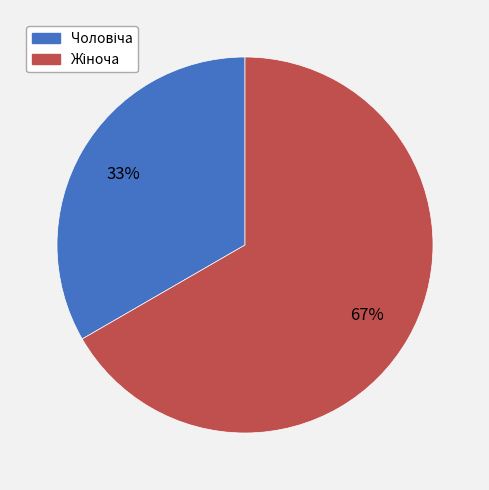

Is there any slice that represents more than half of the pie?

Yes